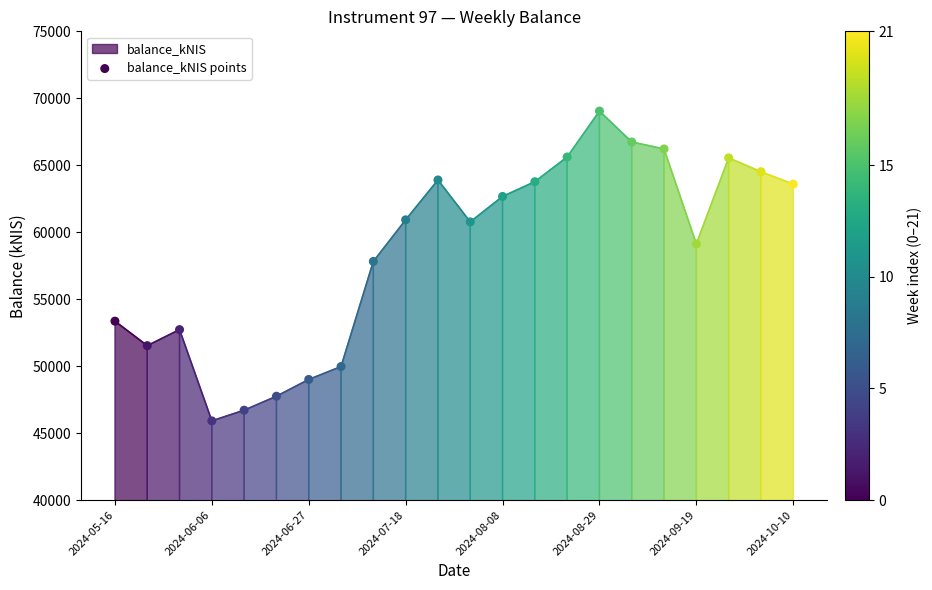

What is the range of Y values (max minus min)?

23128.7